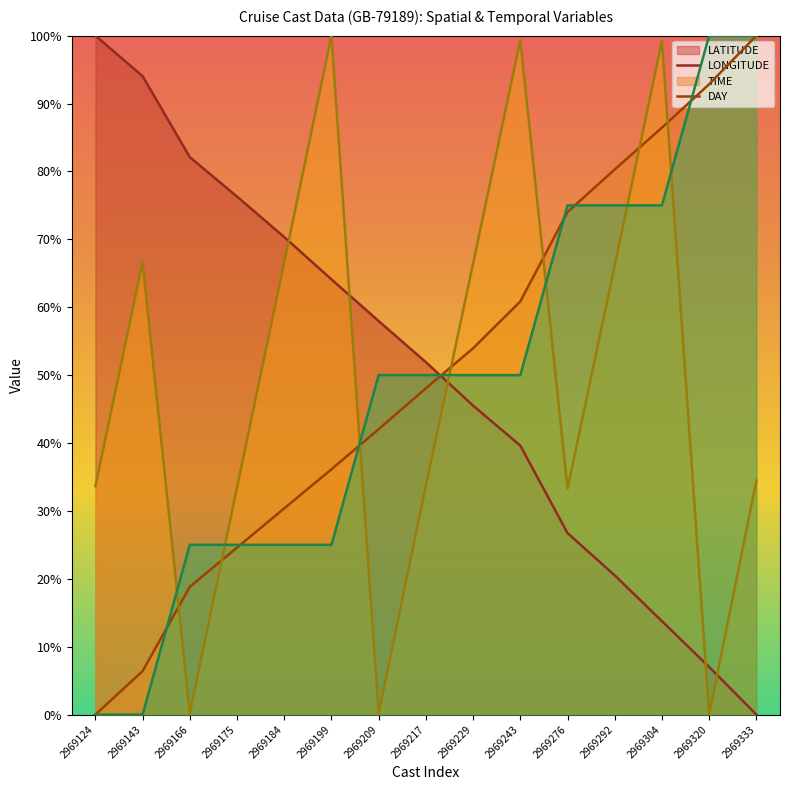

How many interior local valleys does the TIME (line) series have?

4